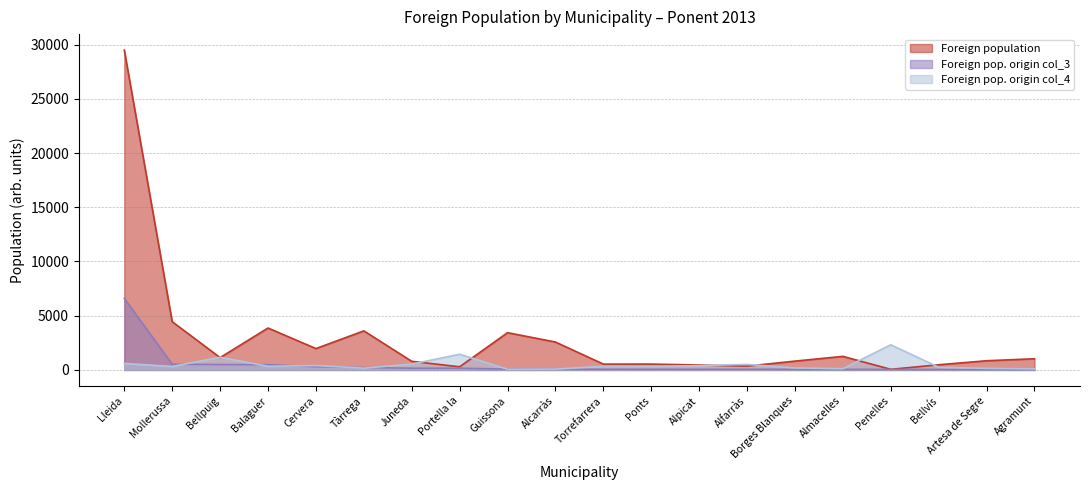

In Foreign population, how many points are higher than both neighbors (excluding endpoints)?

5